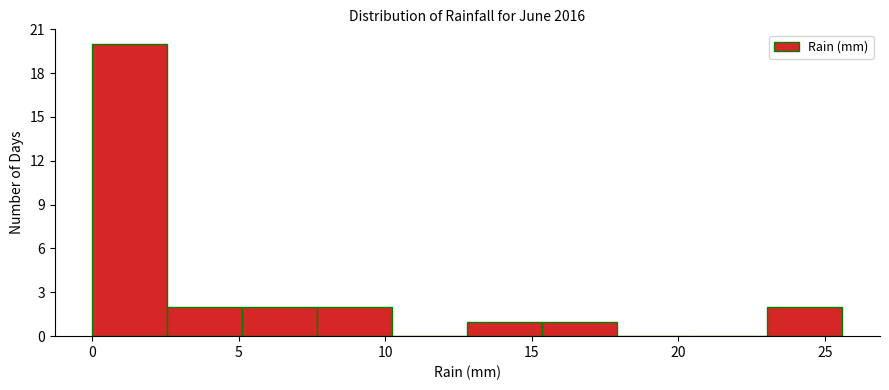

Reading left to right, transcribe this chart: for each bar, give the range it covers on the x-axis and its height. Neither the bar edges nor the heights are printed on the chart, so give them approximately, as read against the axes.

0.0 to 2.5: 20
2.5 to 5.0: 2
5.0 to 7.5: 2
7.5 to 10.0: 2
10.0 to 13.0: 0
13.0 to 15.5: 1
15.5 to 18.0: 1
18.0 to 20.5: 0
20.5 to 23.0: 0
23.0 to 25.5: 2